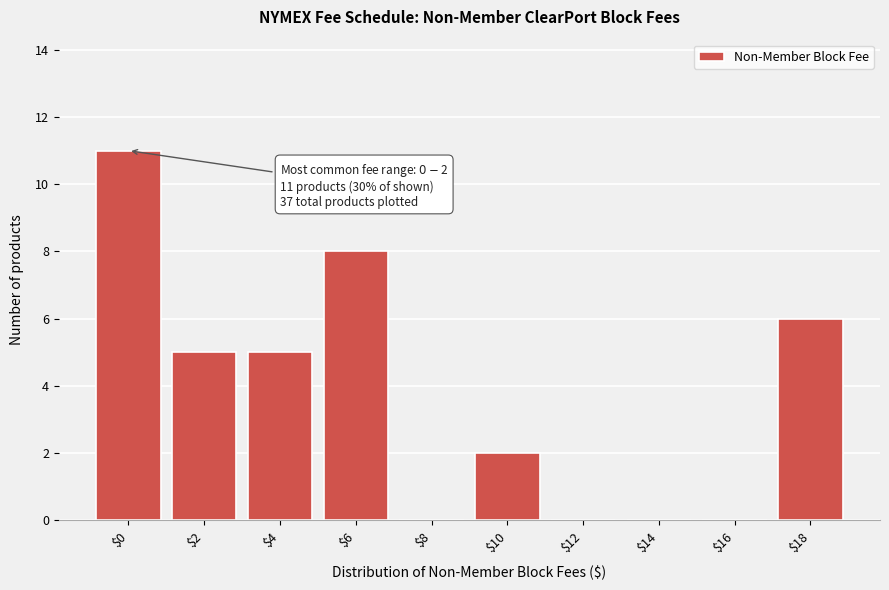

What is the maximum value shown in the chart?

11